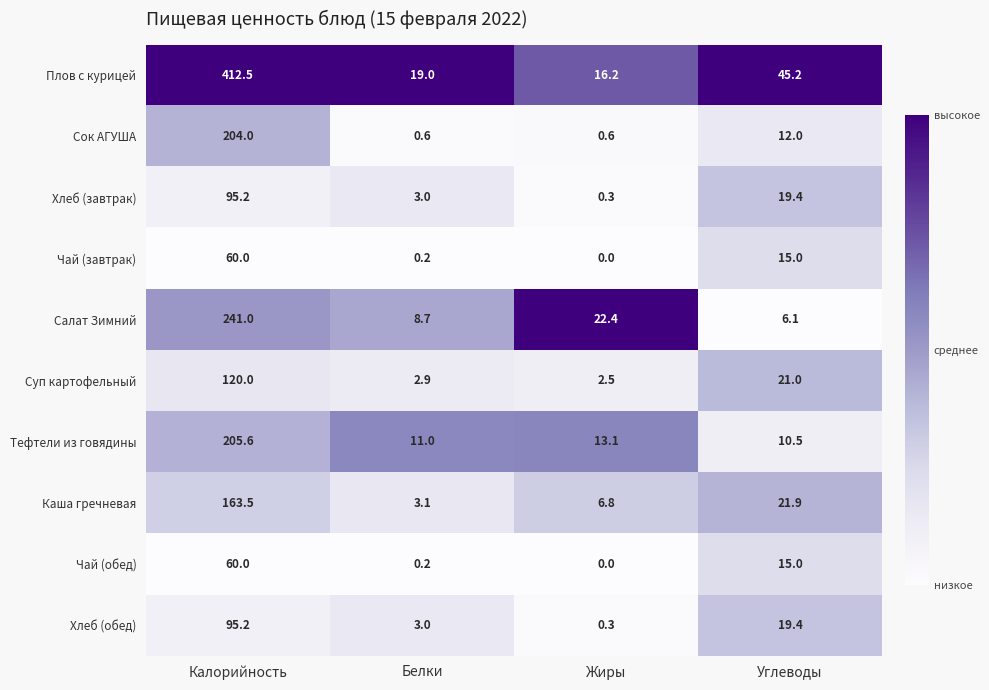

Which series changed the most between Калорийность and Жиры?

Плов с курицей